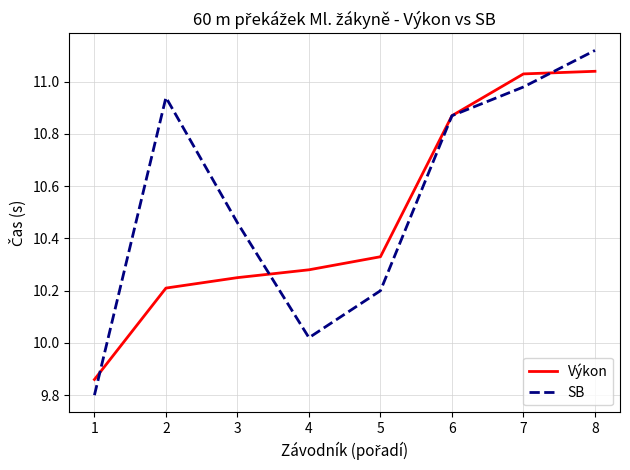

Which category has the lowest value in the SB series?

1